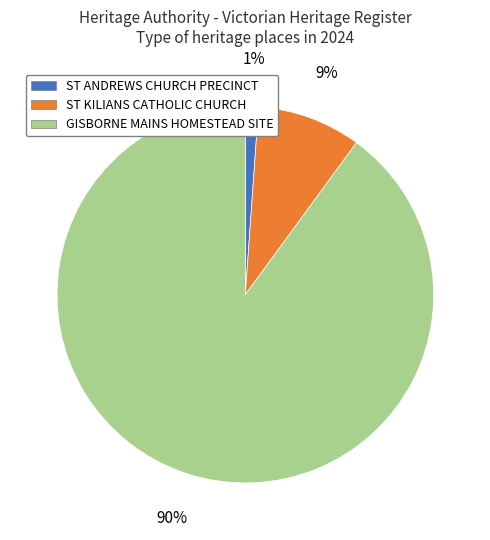

To the nearest percent, what is the combined percentage of ST KILIANS CATHOLIC CHURCH and ST ANDREWS CHURCH PRECINCT?

10%